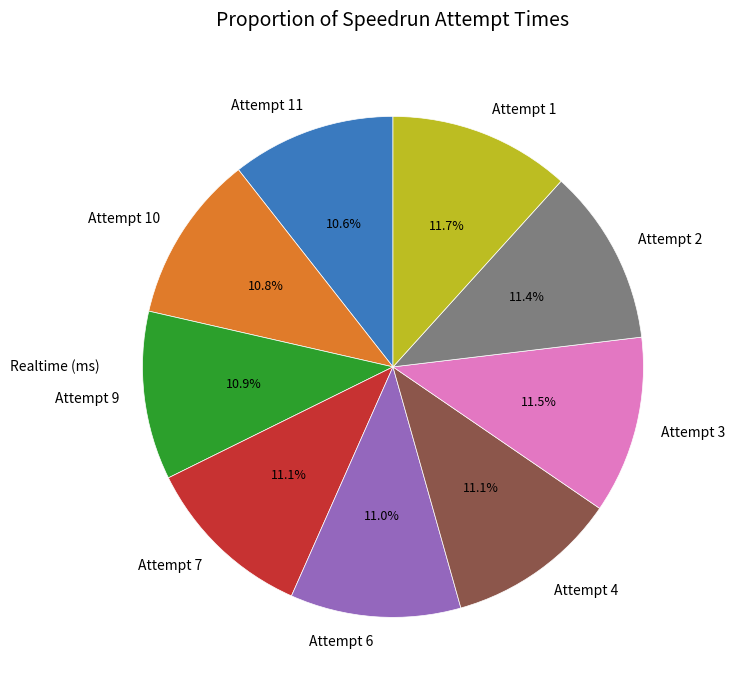

To the nearest percent, what percentage of the pie is Attempt 11?

11%